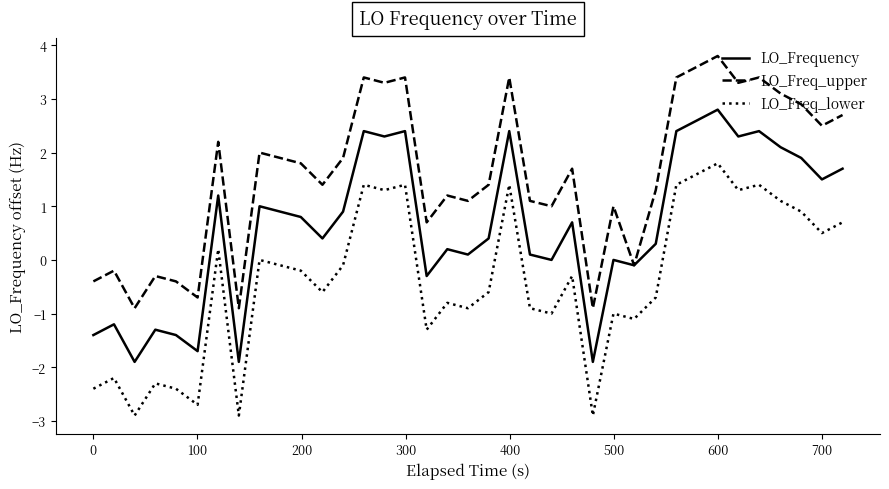

True or false: LO_Freq_upper and LO_Freq_lower cross at least once.

False